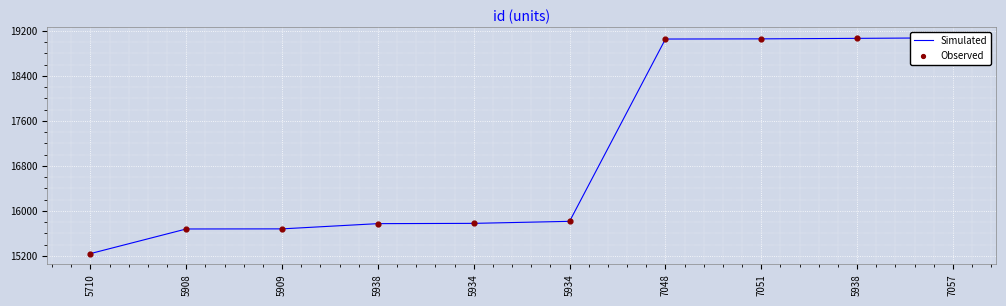

What is the total value across all series at 5909?

31356